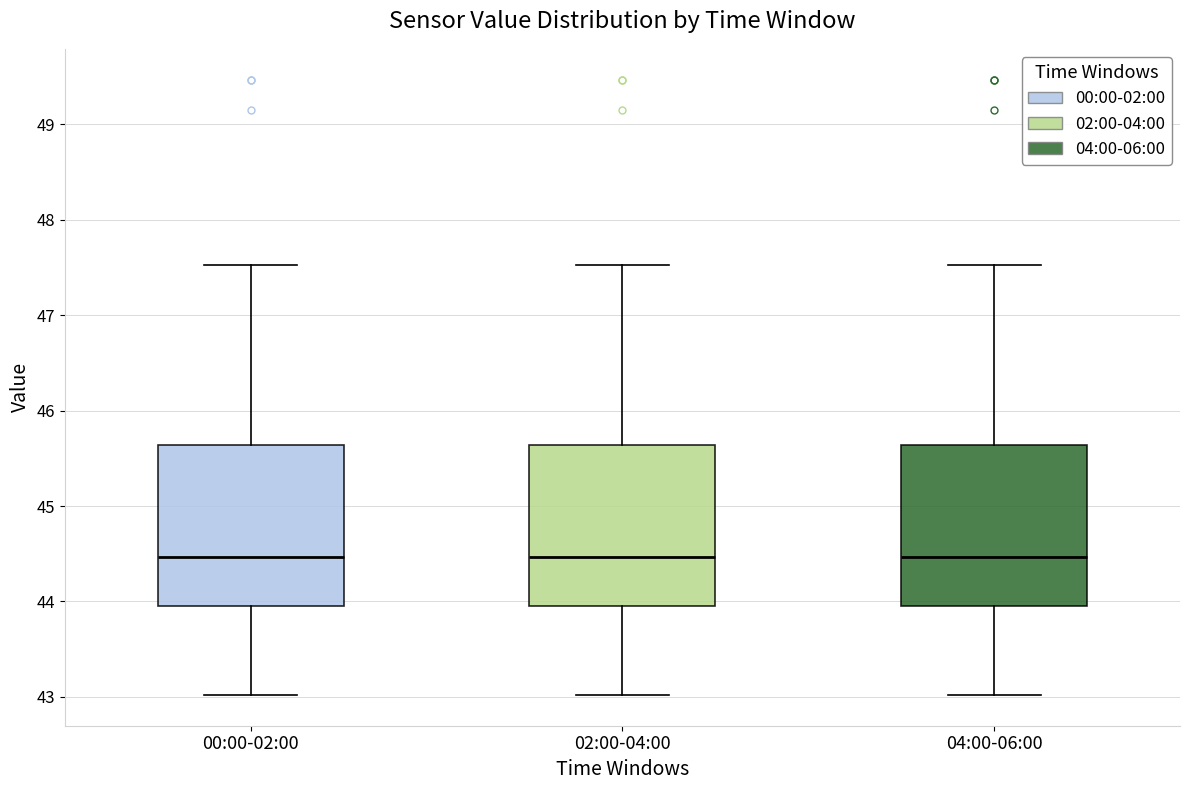

Reading left to right, read every box against the y-axis: the position of its median line, the range the box covers, and the ends of its whiskers. The values are not printed on the chart, so give them approximately, as read against the axis.

00:00-02:00: median 44.5, box 44.0 to 45.6, whiskers 43.0 to 47.5
02:00-04:00: median 44.5, box 44.0 to 45.6, whiskers 43.0 to 47.5
04:00-06:00: median 44.5, box 44.0 to 45.6, whiskers 43.0 to 47.5